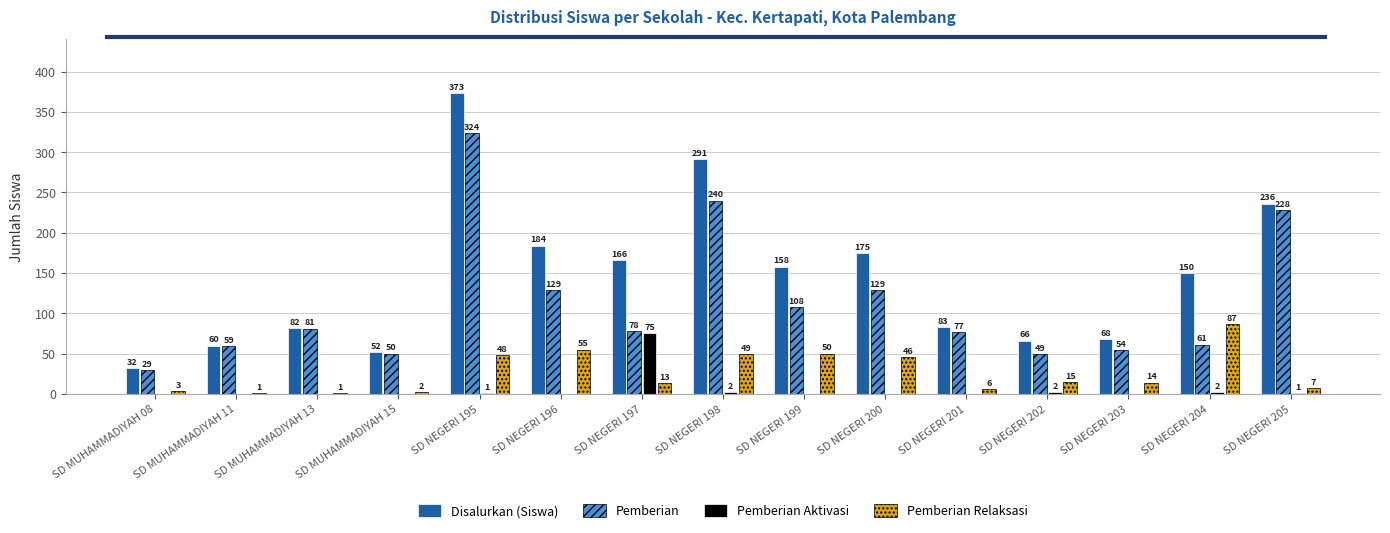

Which series has the largest total across all categories?

Disalurkan (Siswa)